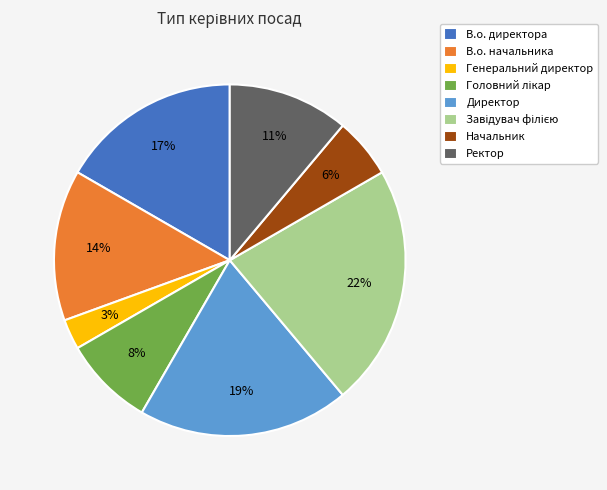

True or false: Генеральний директор accounts for 9% of the total.

False